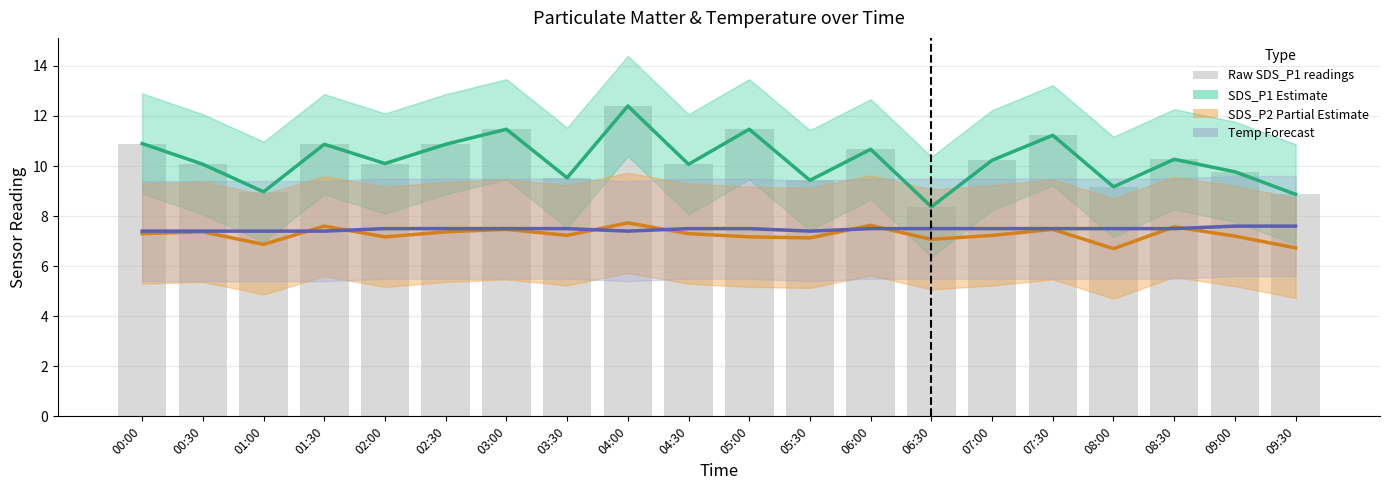

Are the bars grouped side by side (vs. stacked)?

Yes